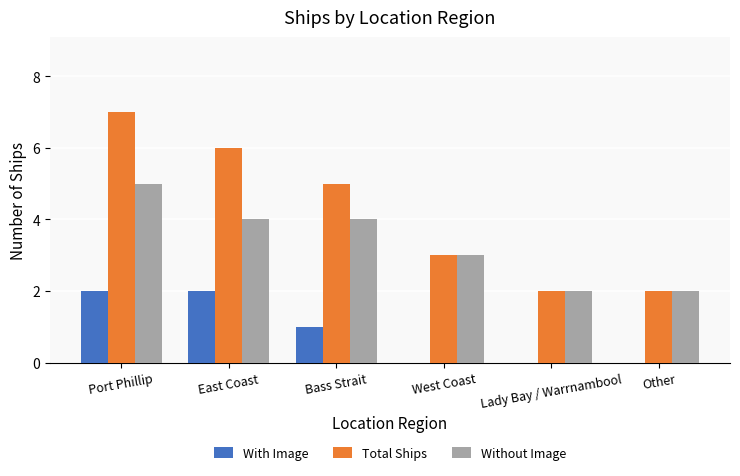

At which label does Total Ships first exceed 5?

Port Phillip